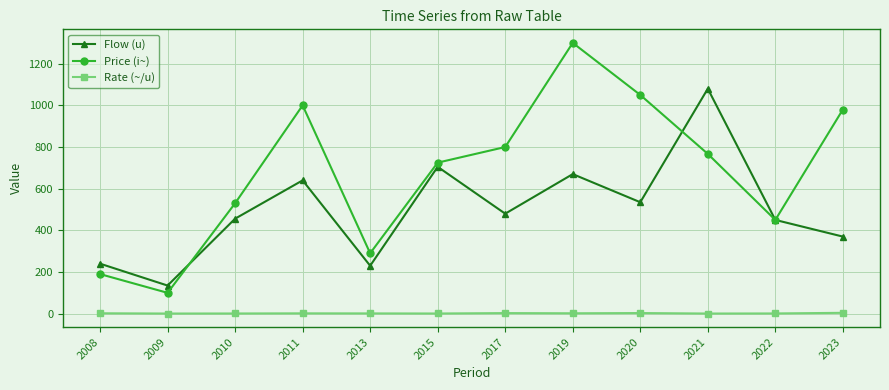

True or false: Flow (u) has a value of 450.0 at 2022.

True